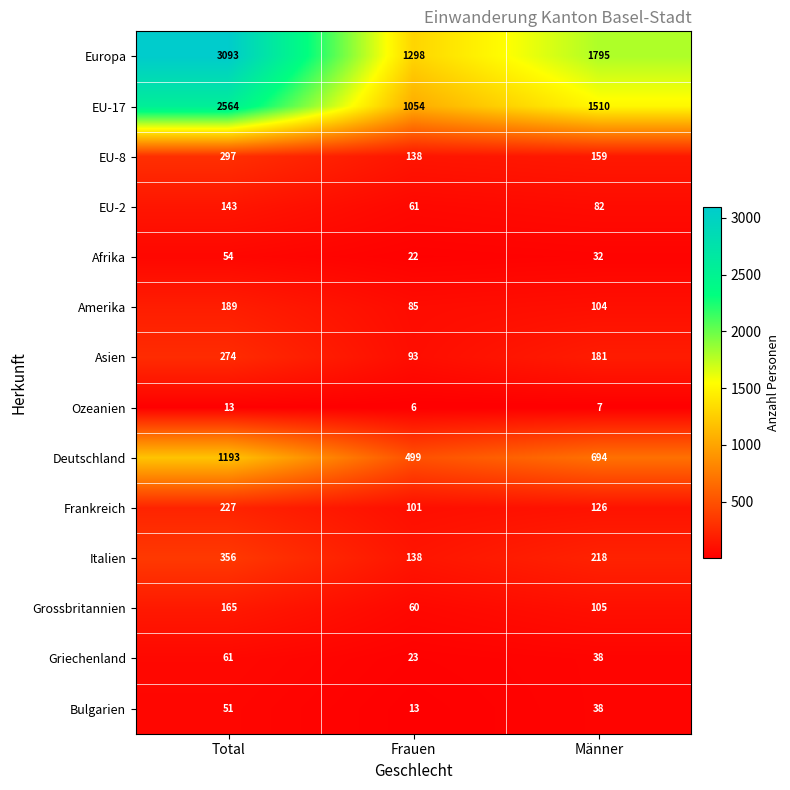

What is the average value of the Afrika series?

36